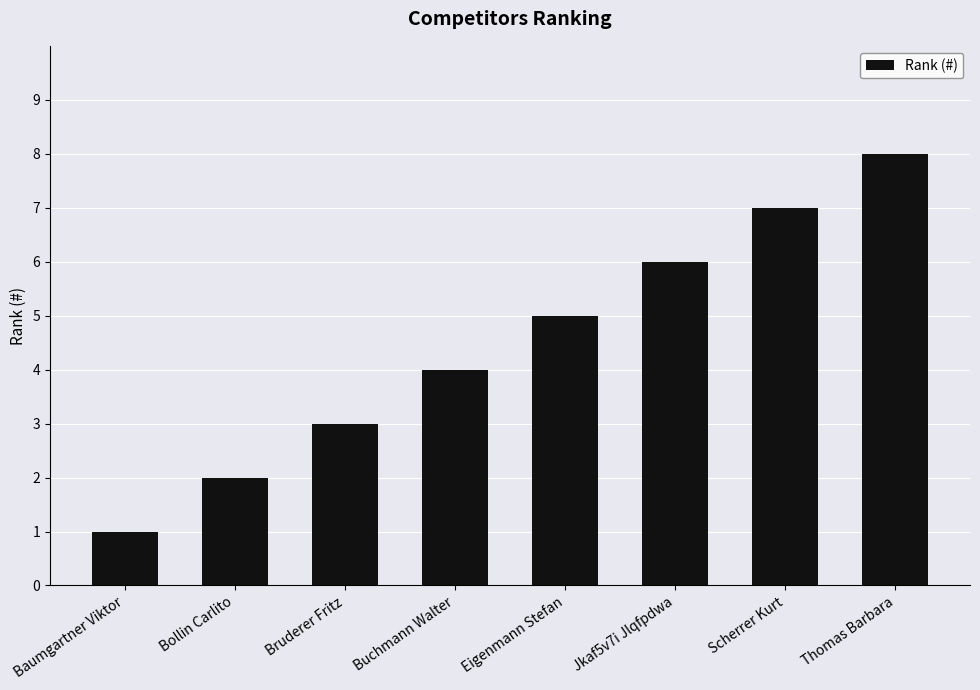

At which label is the value closest to 4?

Buchmann Walter